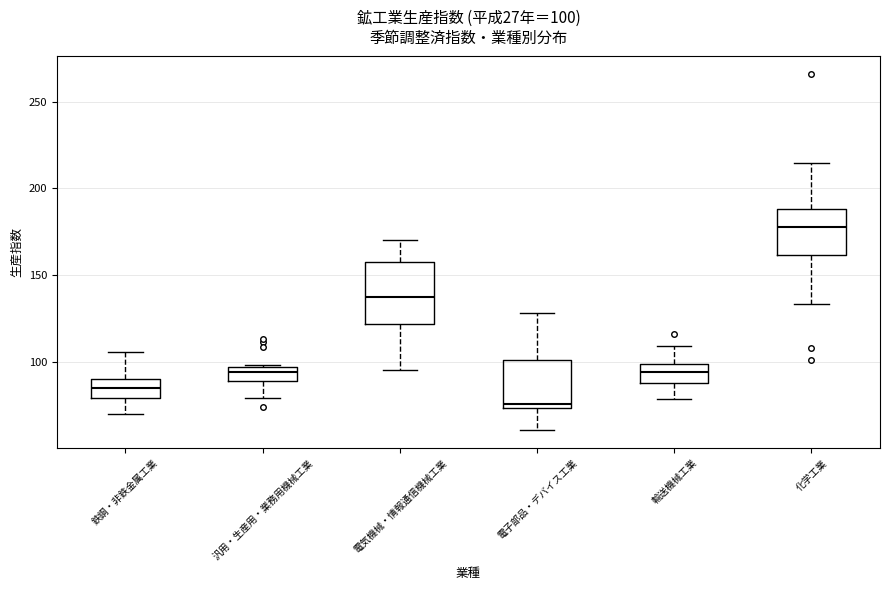

Which box is the tallest, from its lower edge to its upper edge?

電気機械・情報通信機械工業